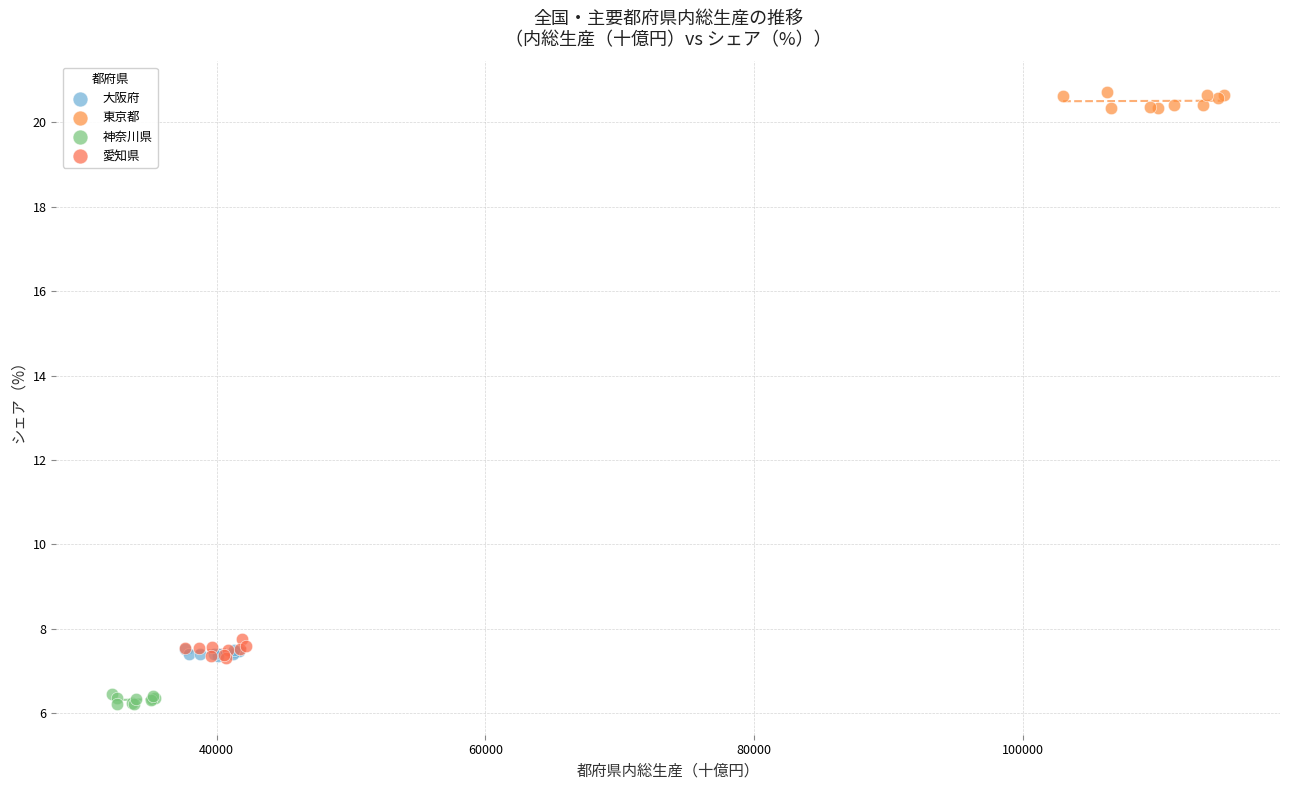

What are all the series names shown in the legend?

大阪府, 東京都, 神奈川県, 愛知県